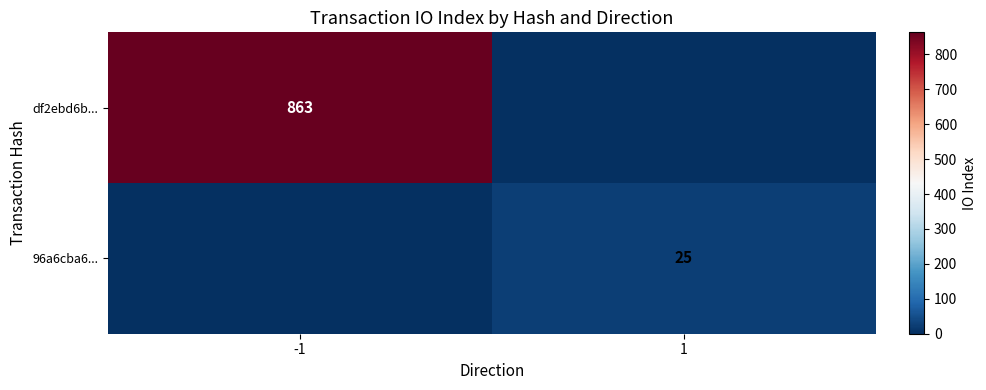

True or false: 96a6cba6... has a value of 25 at 1.

True